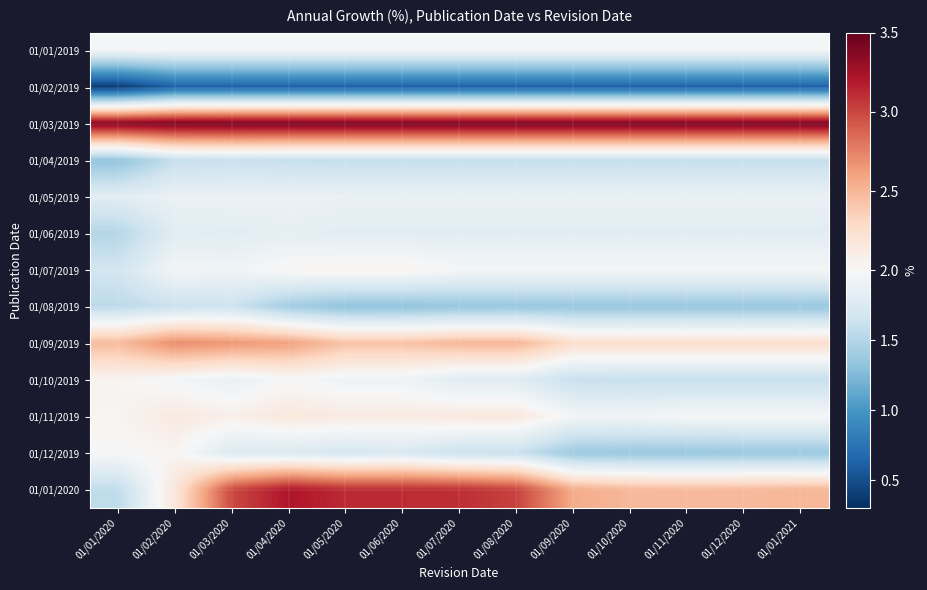

List the series in order of their peak value, highest first.

01/03/2019, 01/01/2020, 01/09/2019, 01/11/2019, 01/07/2019, 01/10/2019, 01/12/2019, 01/01/2019, 01/05/2019, 01/06/2019, 01/08/2019, 01/04/2019, 01/02/2019